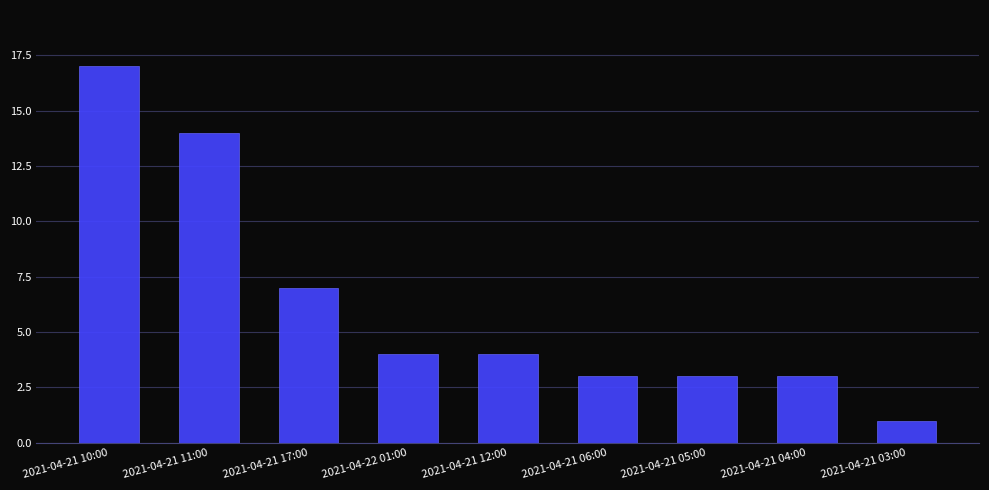

What is the maximum value shown in the chart?

17